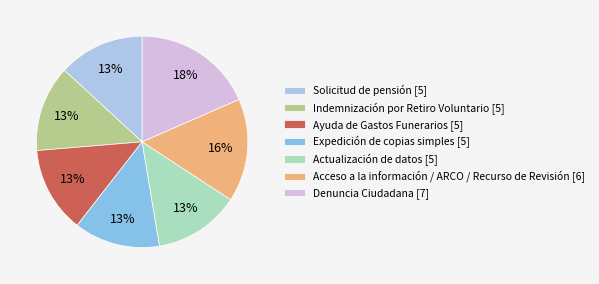

To the nearest percent, what portion does Denuncia Ciudadana represent?

18%